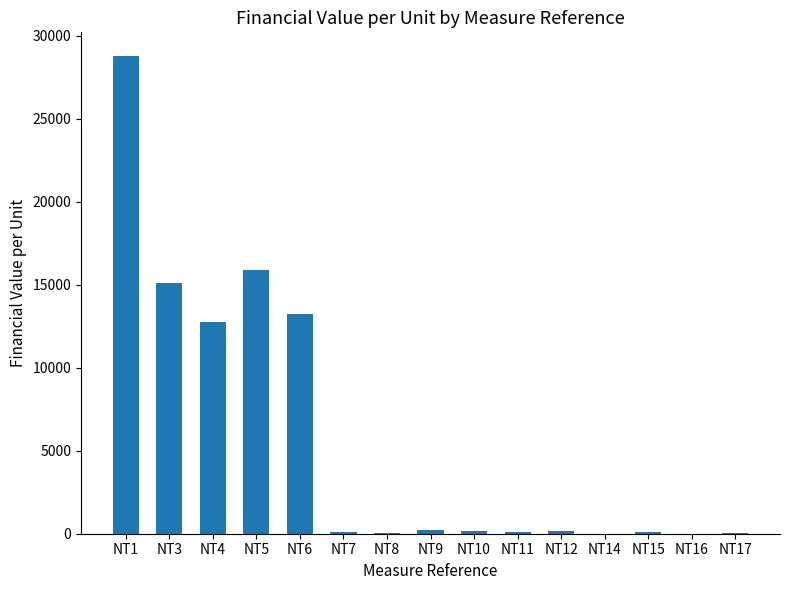

Read the value at NT17.

14.8